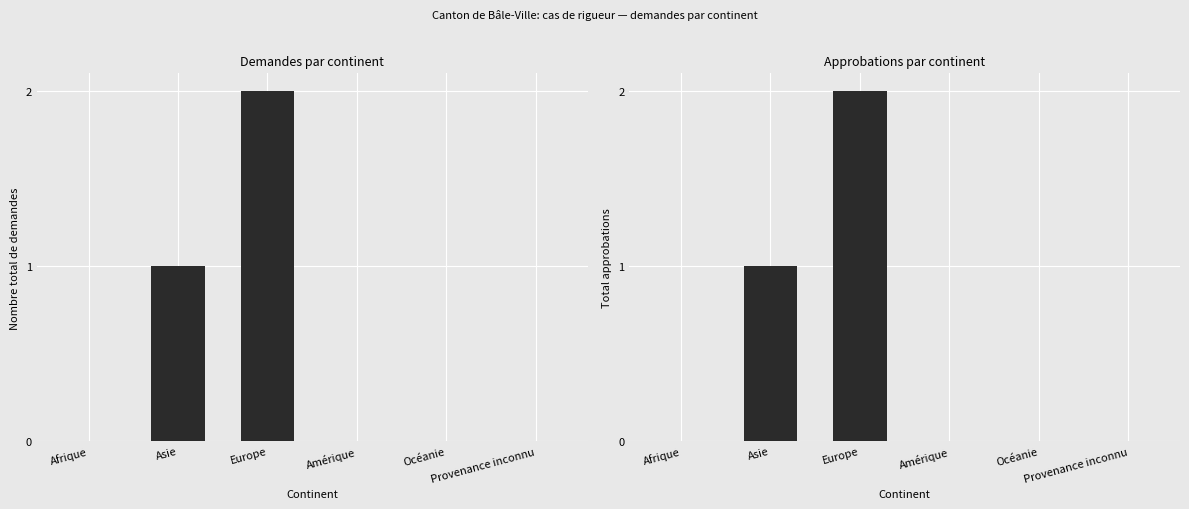

Which series has the largest total across all categories?

Nombre total de demandes